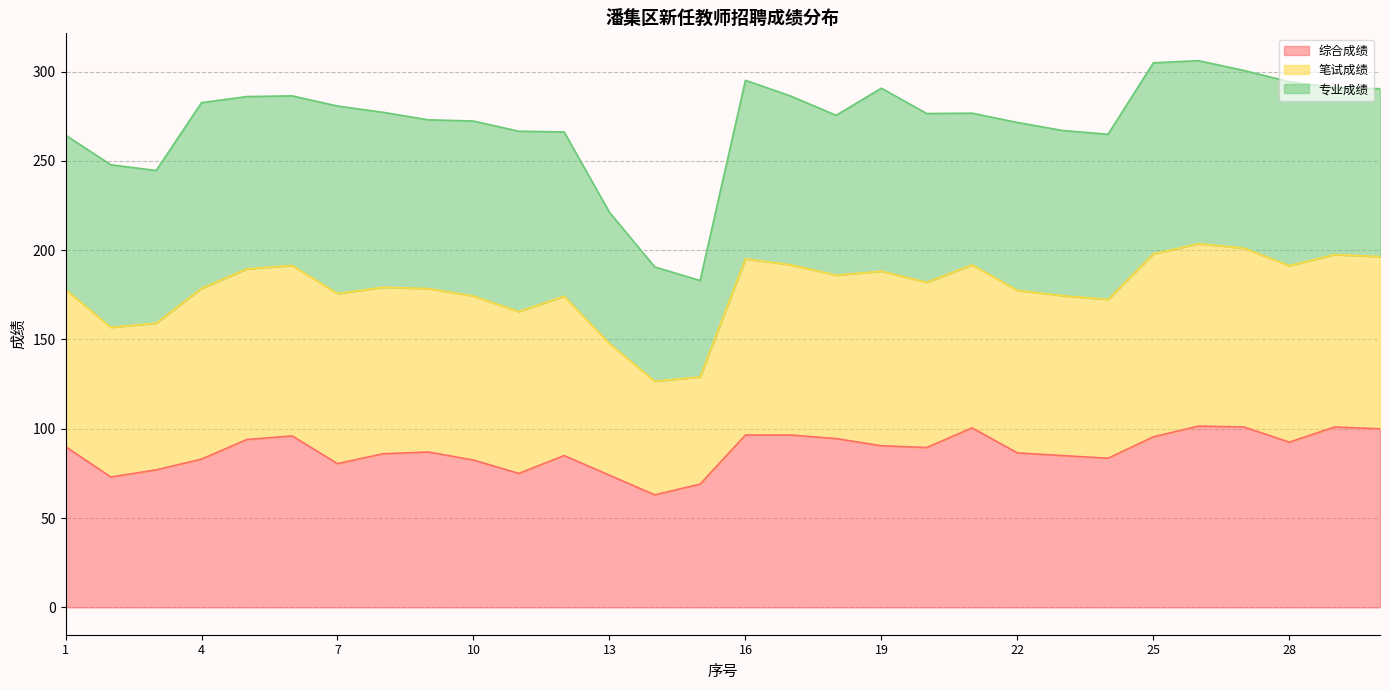

List the labels in order of 笔试成绩 value, smallest first.

15, 14, 13, 3, 2, 1, 24, 12, 11, 23, 22, 10, 9, 18, 20, 21, 8, 7, 4, 5, 17, 6, 30, 19, 29, 28, 16, 27, 25, 26